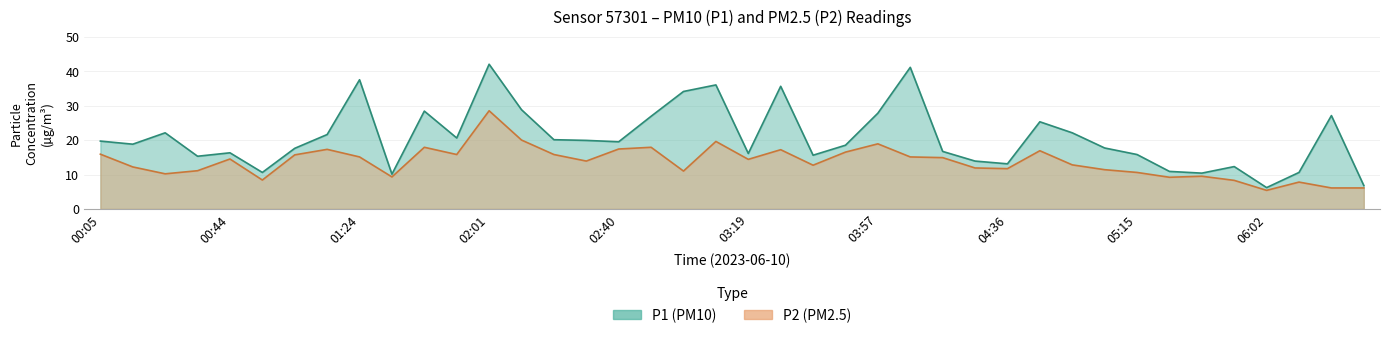

True or false: P1 and P2 cross at least once.

False